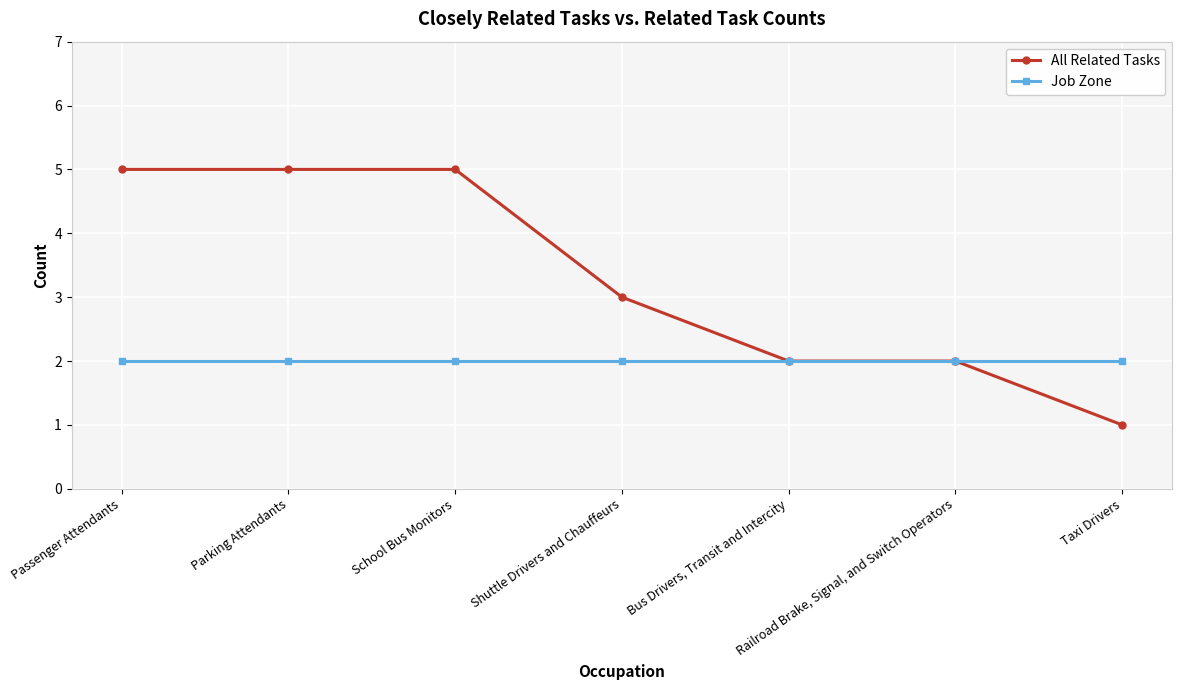

How many lines are shown in the chart?

2